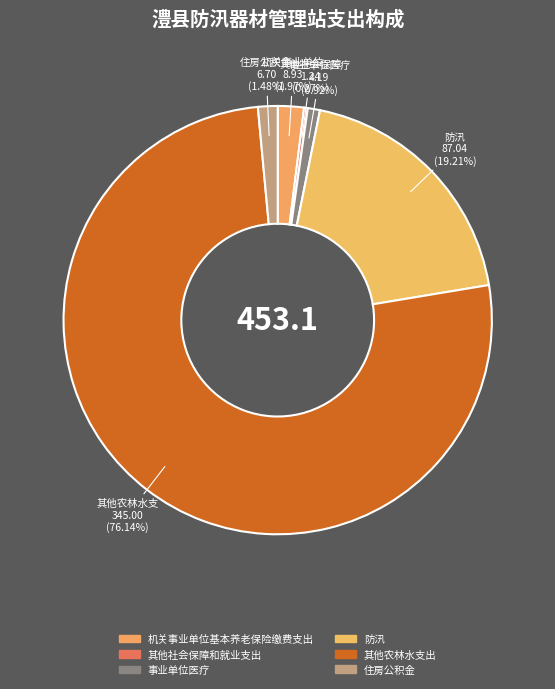

Does 其他农林水支出 represent more than half of the total?

Yes